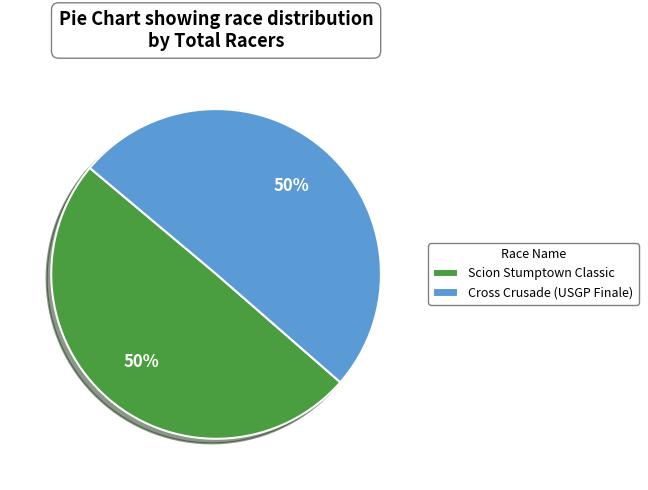

What is the ratio of the value at Scion Stumptown Classic to the value at Cross Crusade (USGP Finale)?

1.0